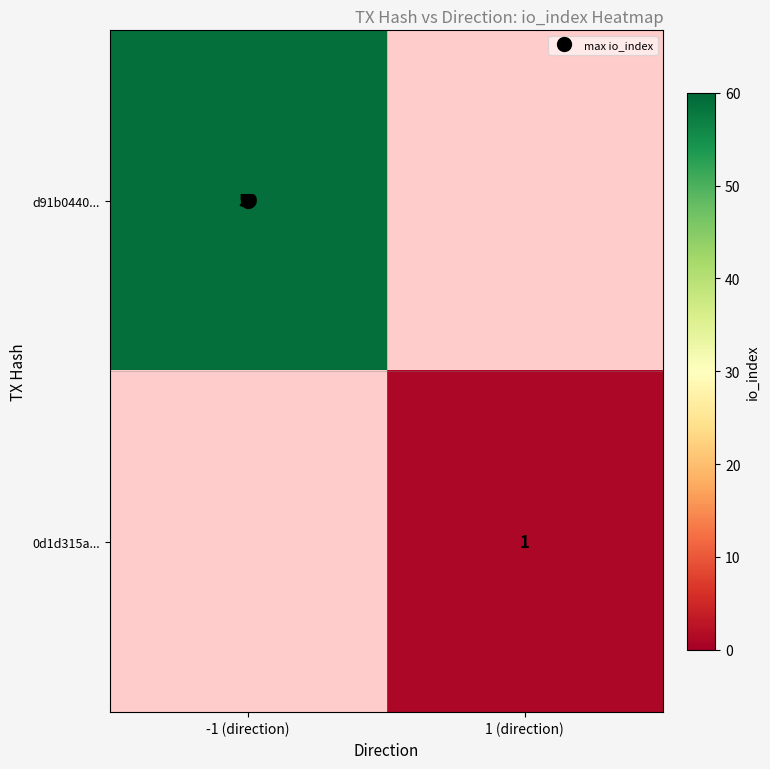

True or false: d91b0440... has a value of 0 at 1 (direction).

True